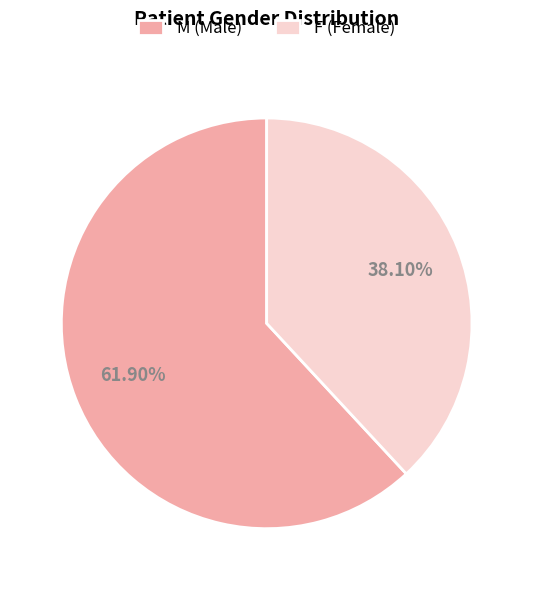

What is the total percentage of F and M?

100.0%